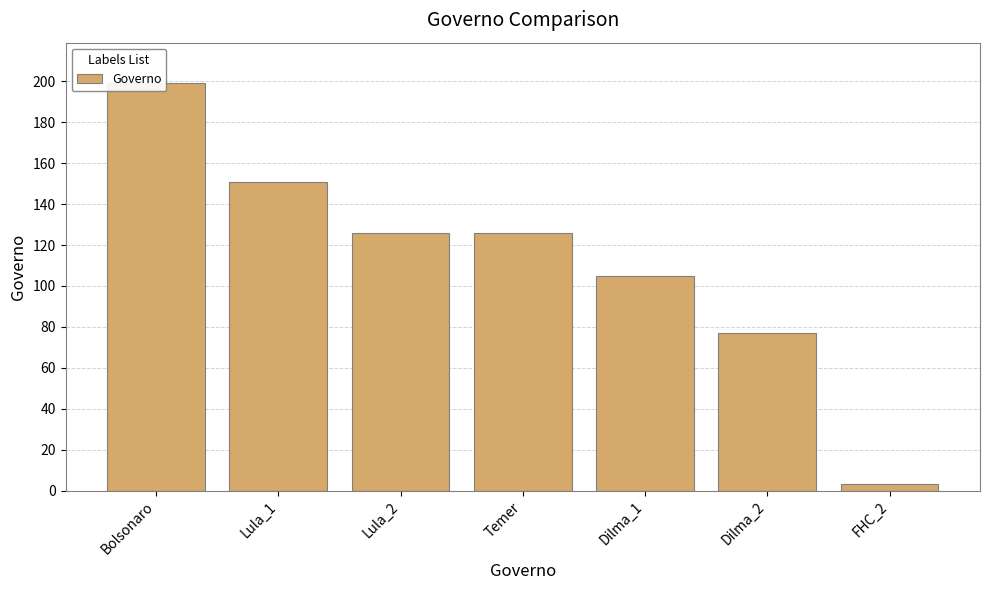

What is the smallest value displayed?

3